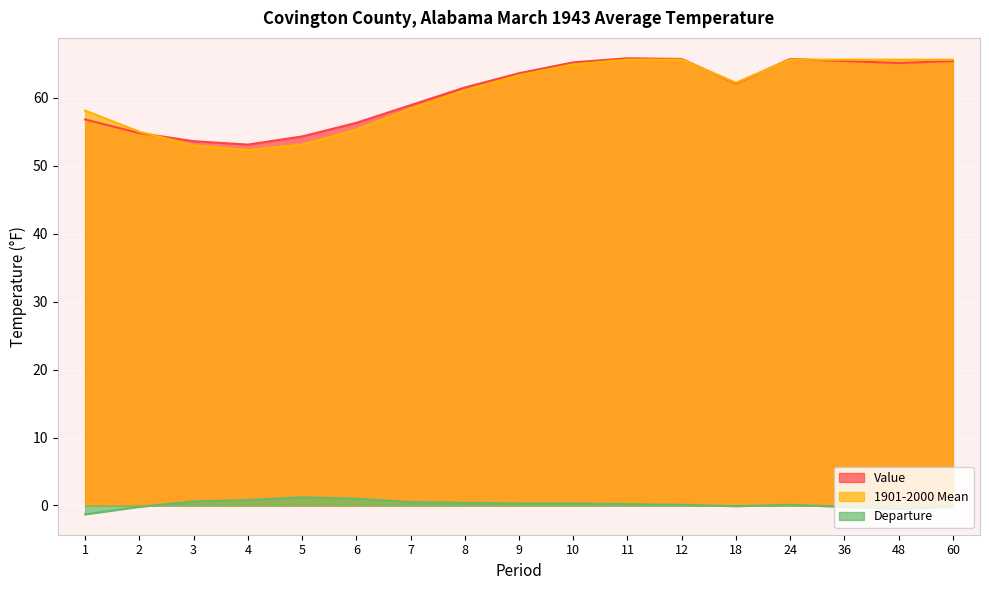

Which label corresponds to the largest value in the chart?

11